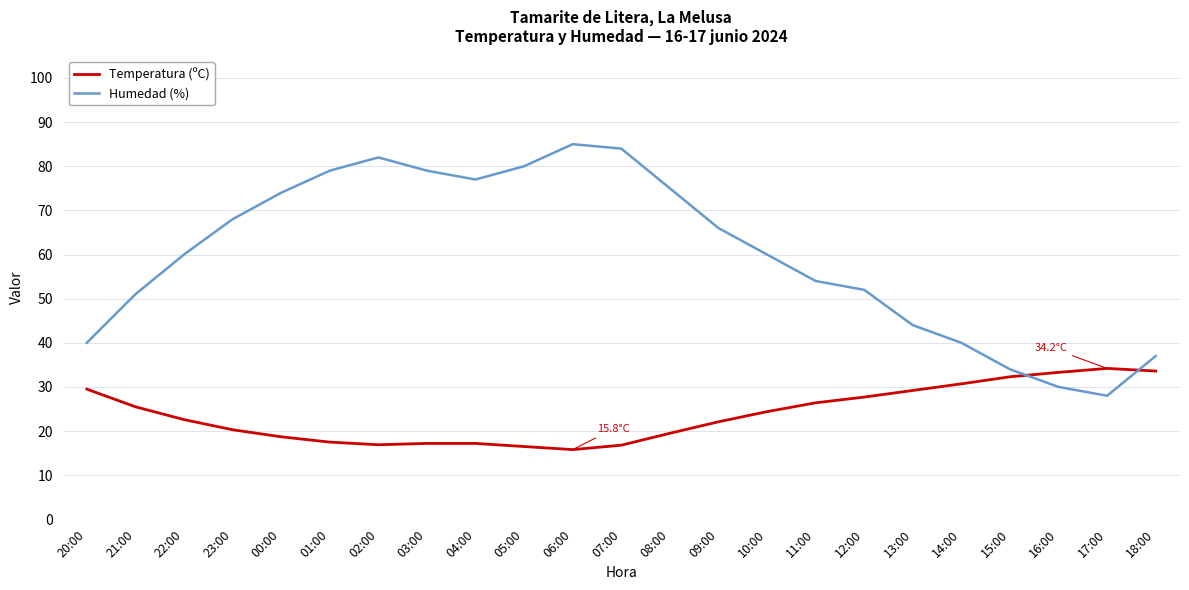

Rank the series by their average value, from highest to lowest.

Humedad (%), Temperatura (ºC)